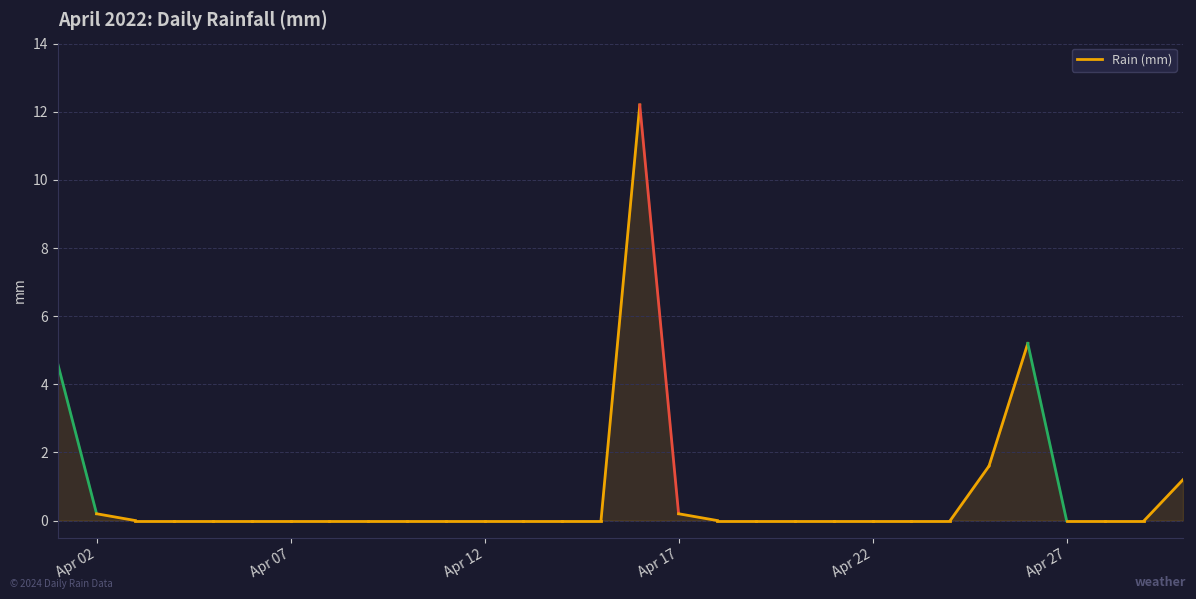

Reading left to right, transcribe all the data shown in this chart.

4.6	0.2	0.0	0.0	0.0	0.0	0.0	0.0	0.0	0.0	0.0	0.0	0.0	0.0	0.0	12.2	0.2	0.0	0.0	0.0	0.0	0.0	0.0	0.0	1.6	5.2	0.0	0.0	0.0	1.2